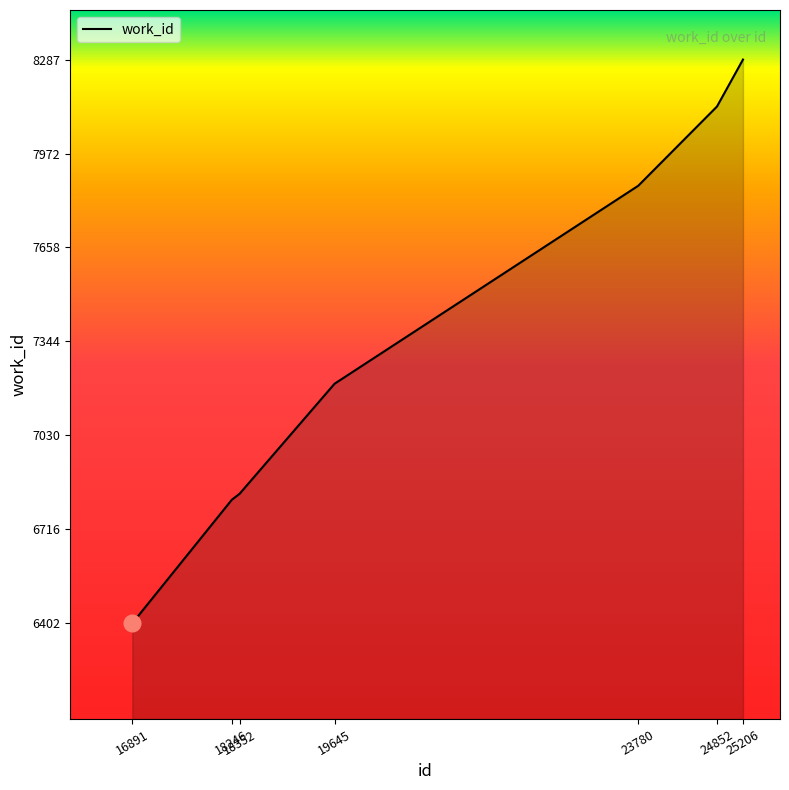

Where is the data nearest to the value 7344?

19645